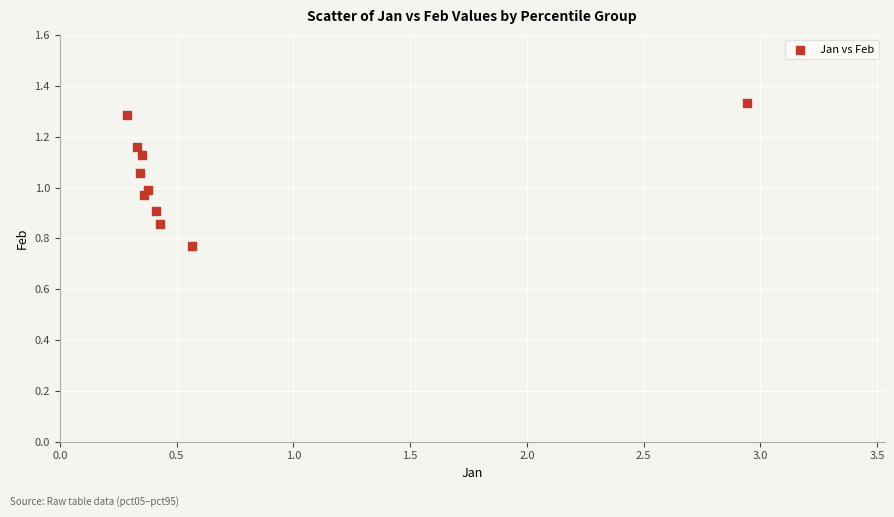

What is the range of X values (max minus min)?

2.7